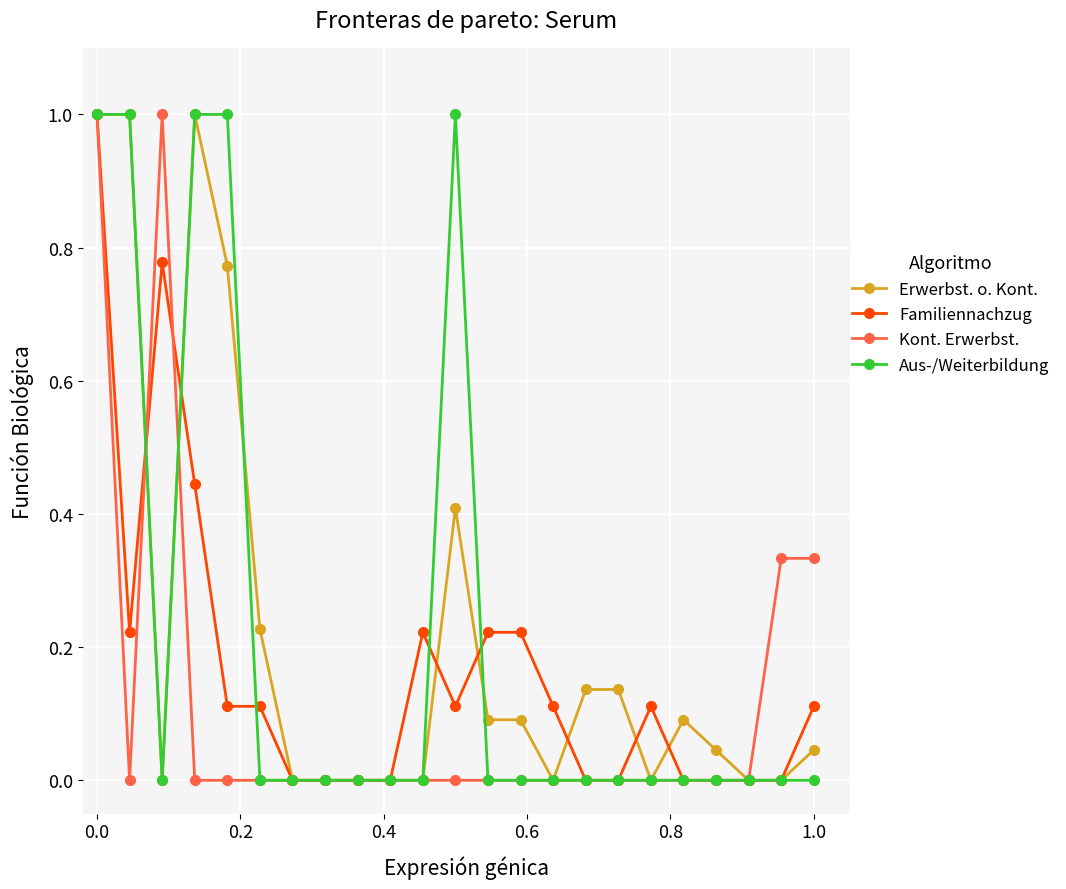

How many series are shown in this chart?

4